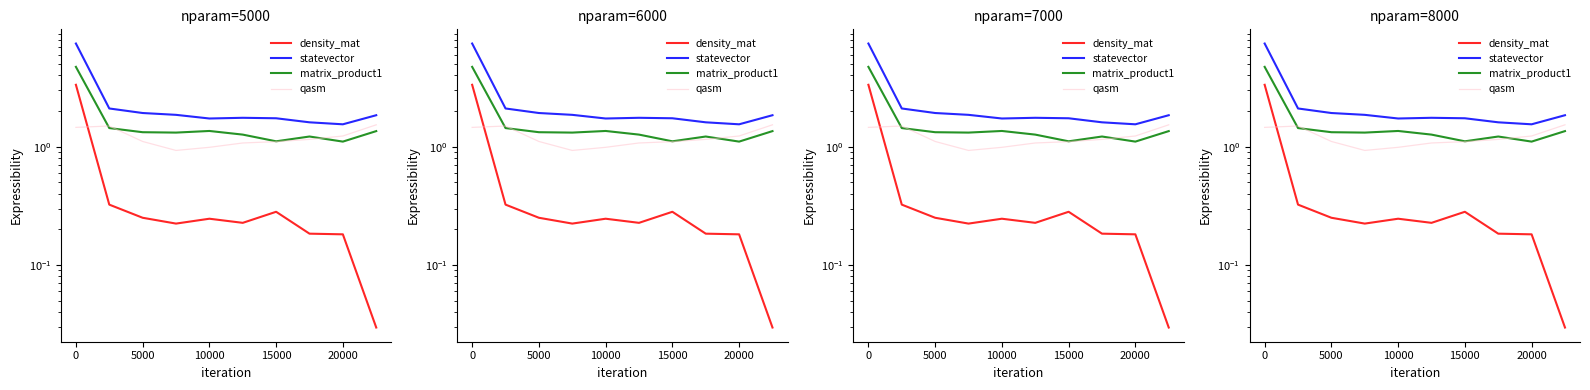

Rank the series at 10000 from highest to lowest value.

statevector, matrix_product1, qasm, density_mat